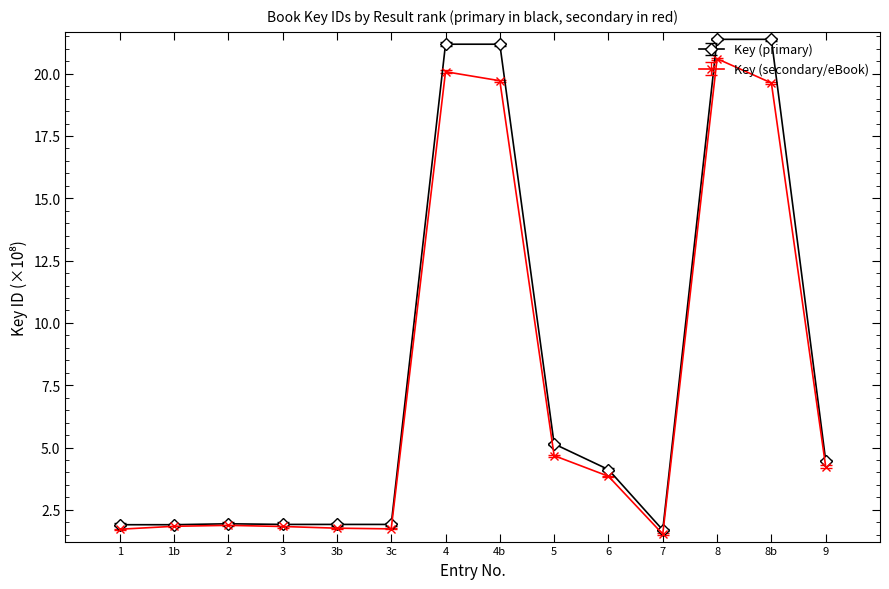

Which category has the highest value in the Key (secondary/eBook) series?

8